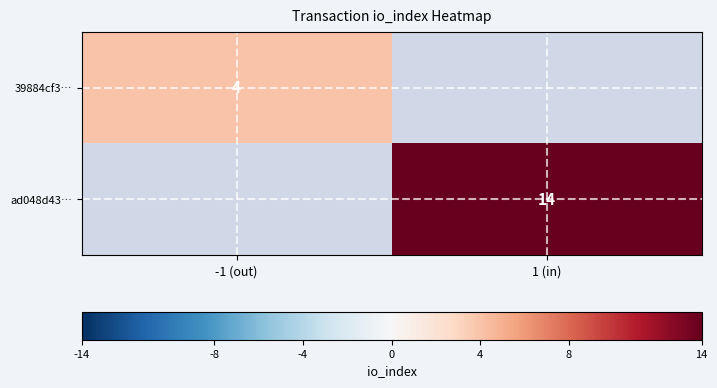

The 39884cf3… series shows 7 at -1 (out). True or false?

False